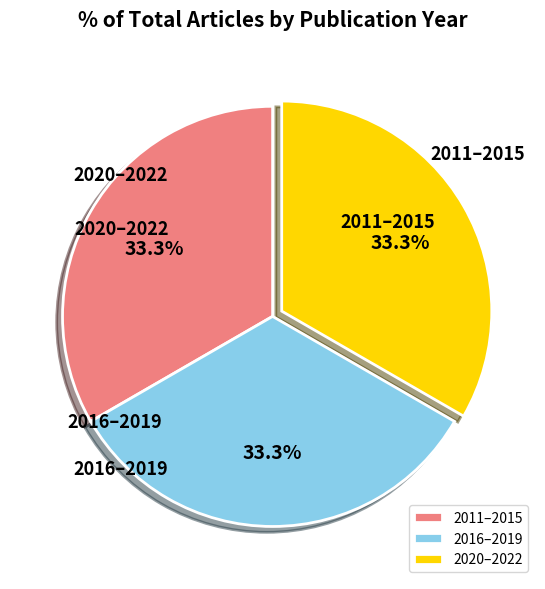

Is there a majority slice in this chart?

No